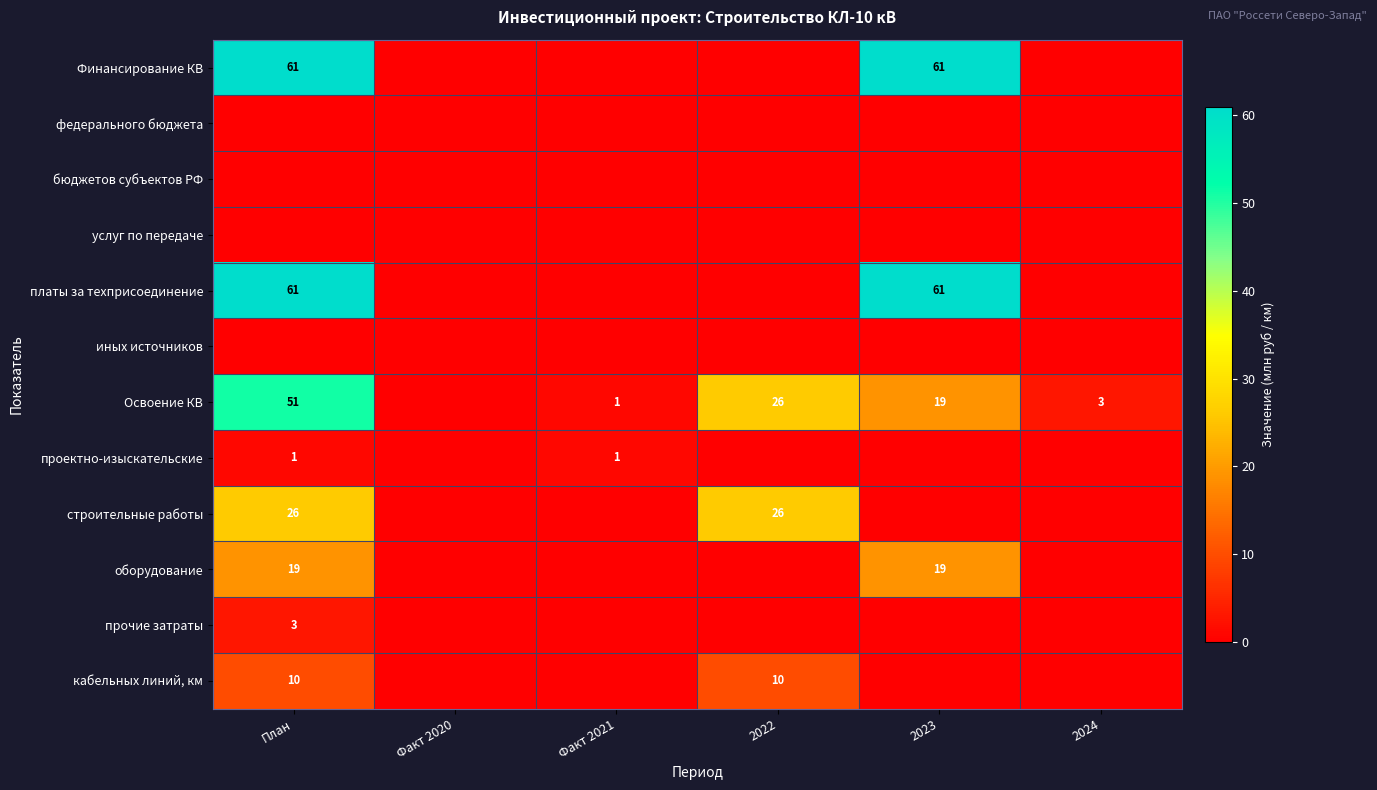

What is the highest value of the Освоение КВ series?

51